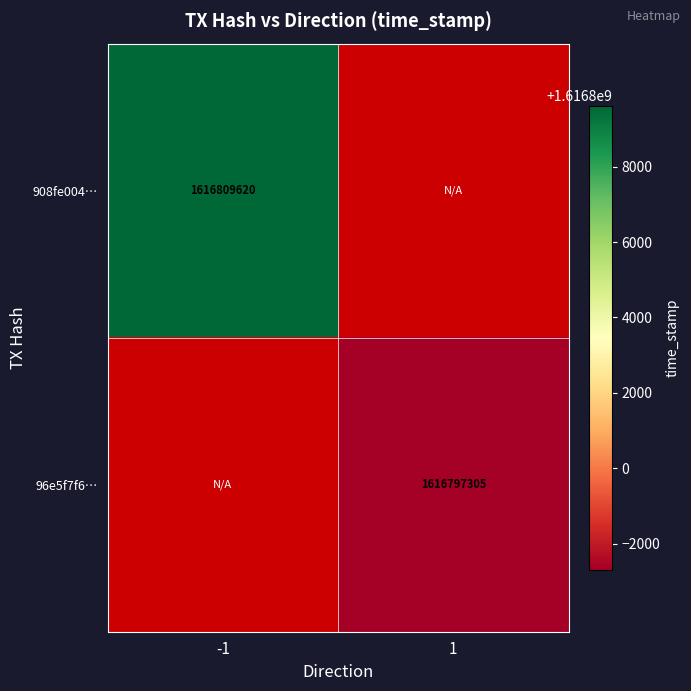

The 96e5f7f6… series shows 891838561 at 1. True or false?

False